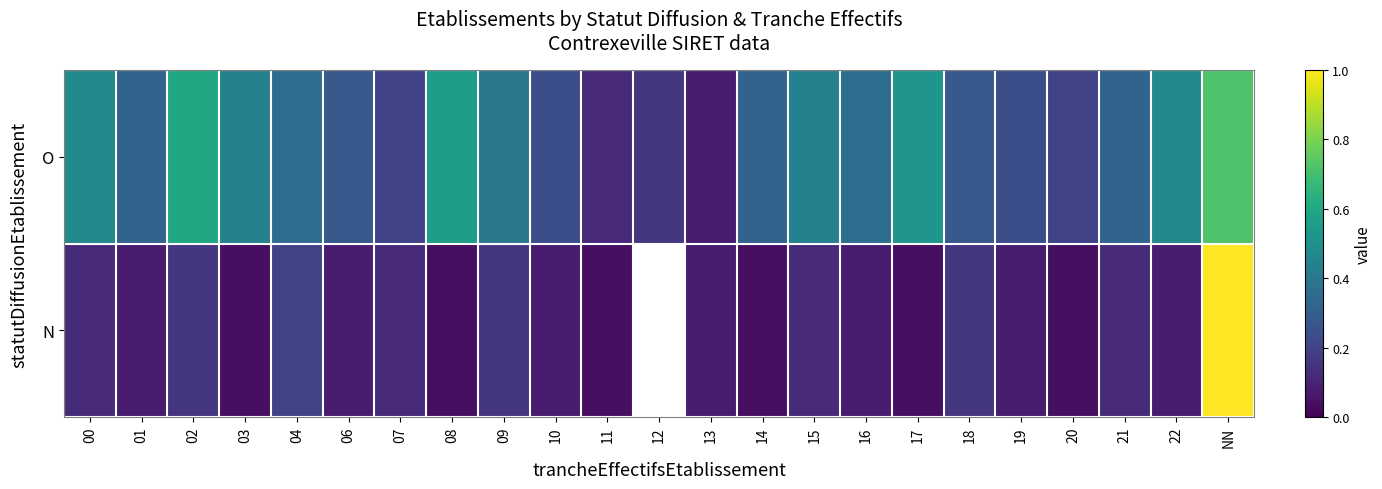

Read the N value at 06.

0.1